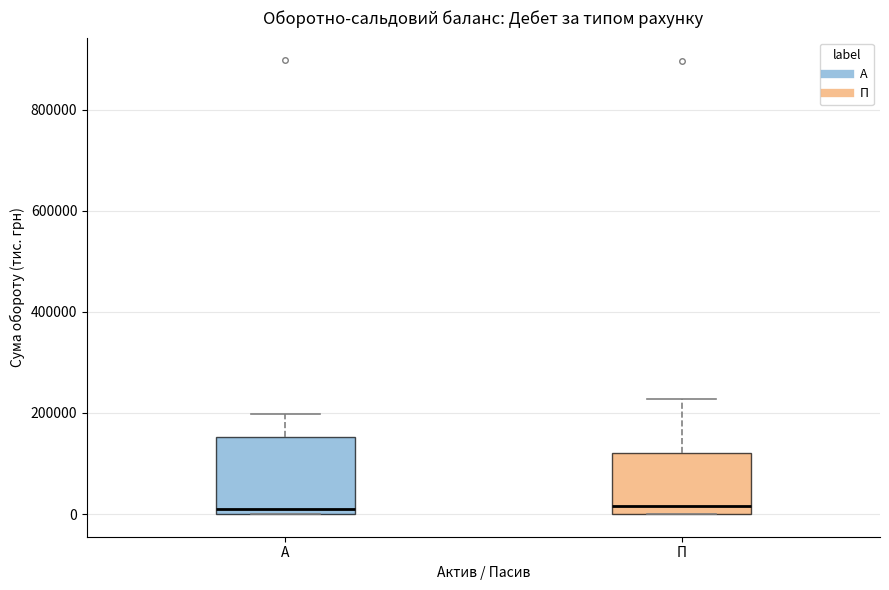

Reading left to right, read every box against the y-axis: the position of its median line, the range the box covers, and the ends of its whiskers. The values are not printed on the chart, so give them approximately, as read against the axis.

А: median 0 (just above the box's lower edge), box 0 to 160000, whiskers 0 to 200000
П: median 20000, box 0 to 120000, whiskers 0 to 220000